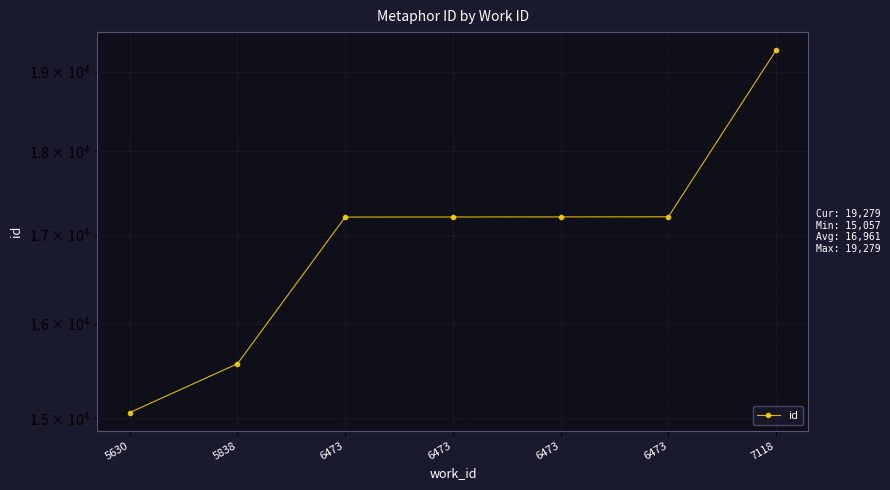

Reading right to left, transcribe all the data shown in this chart.

19279	17208	17207	17206	17205	15567	15057